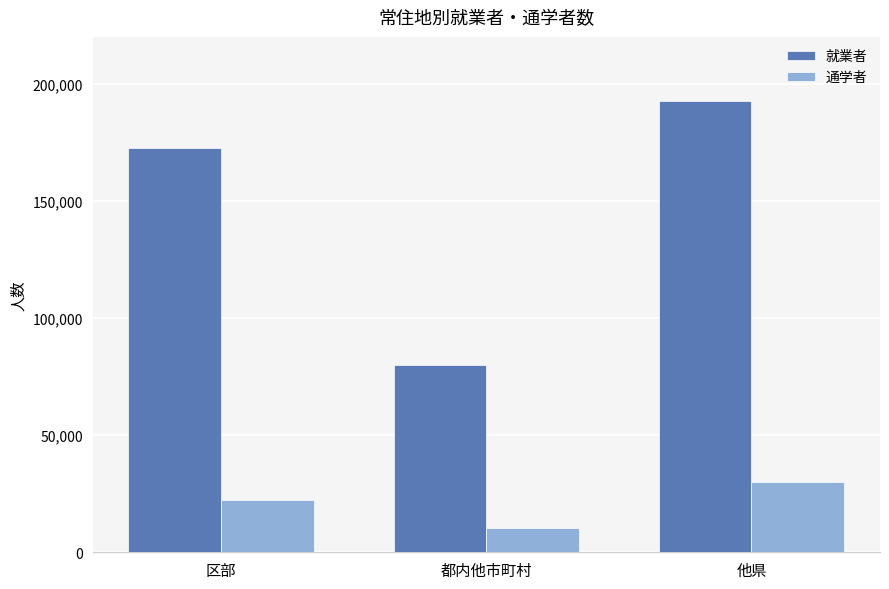

Which series has the largest total across all categories?

就業者